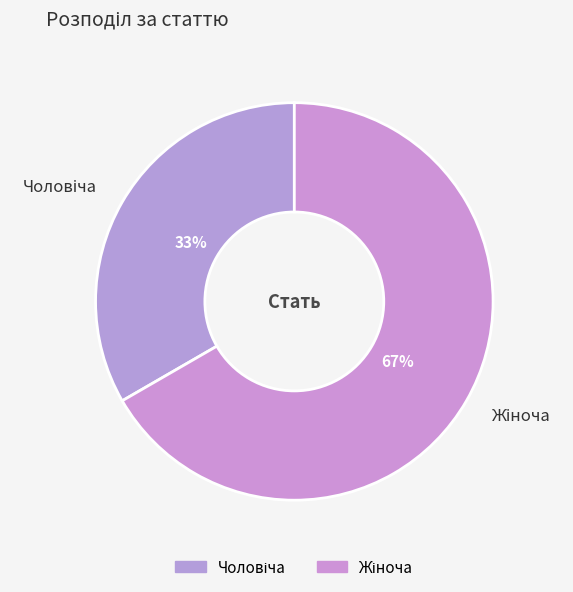

Is there a majority slice in this chart?

Yes